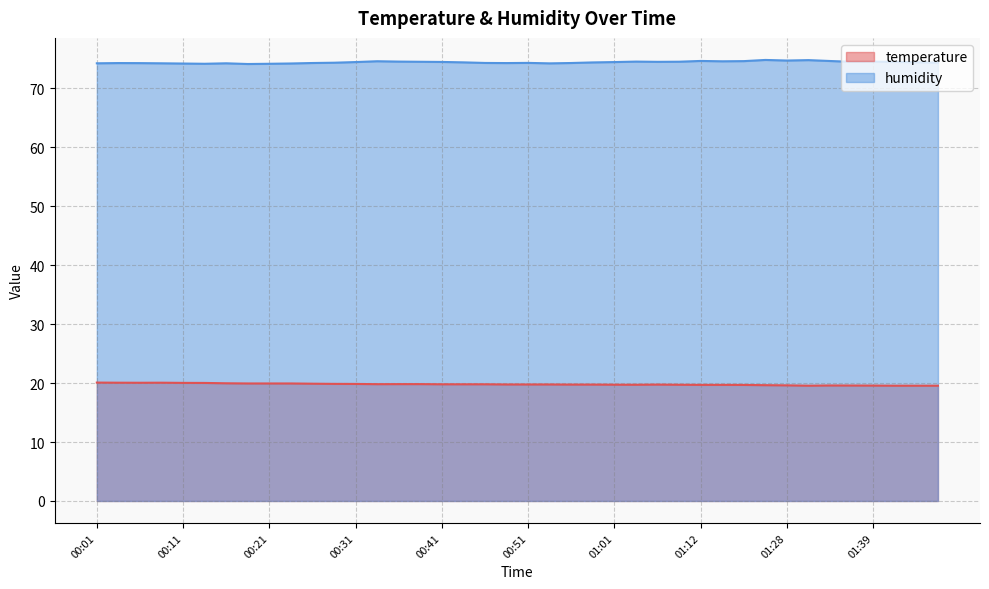

What is the average value of the temperature series?

19.8